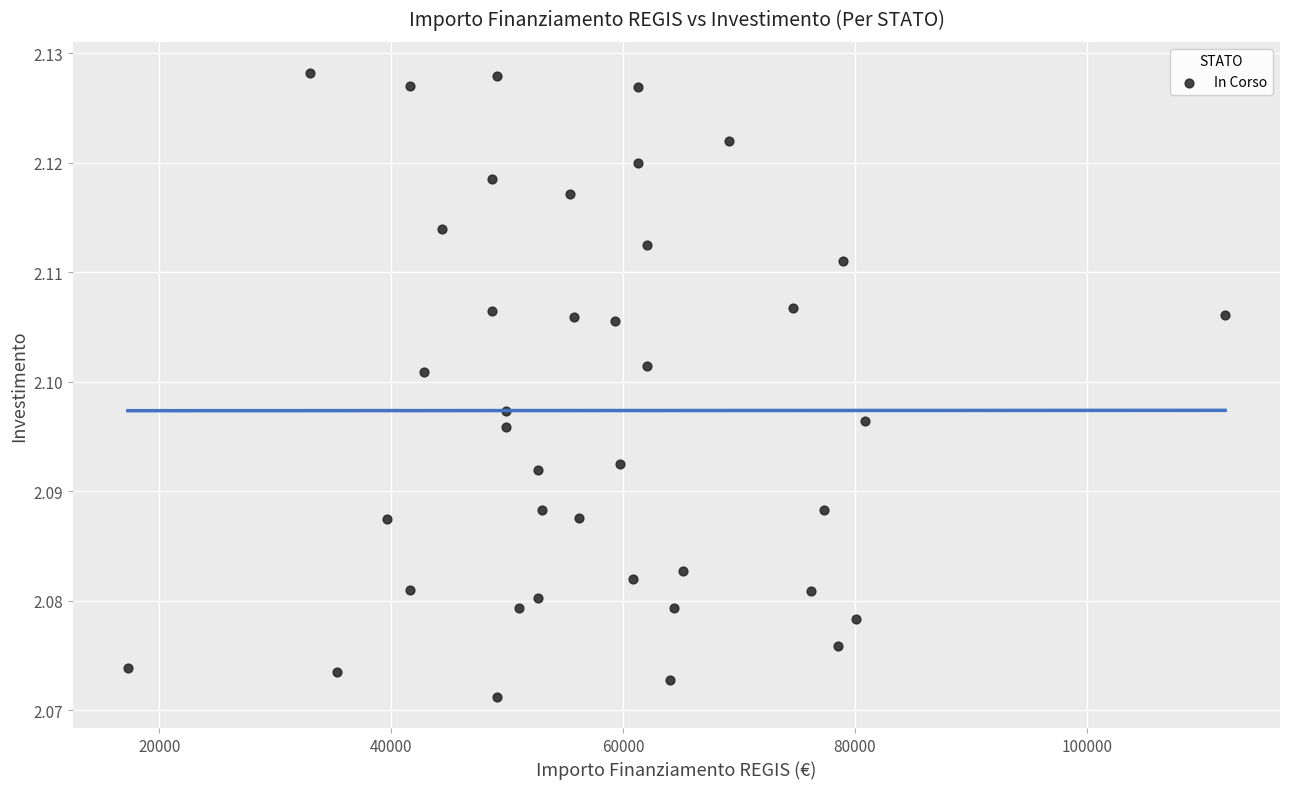

What is the range of X values (max minus min)?

94665.7